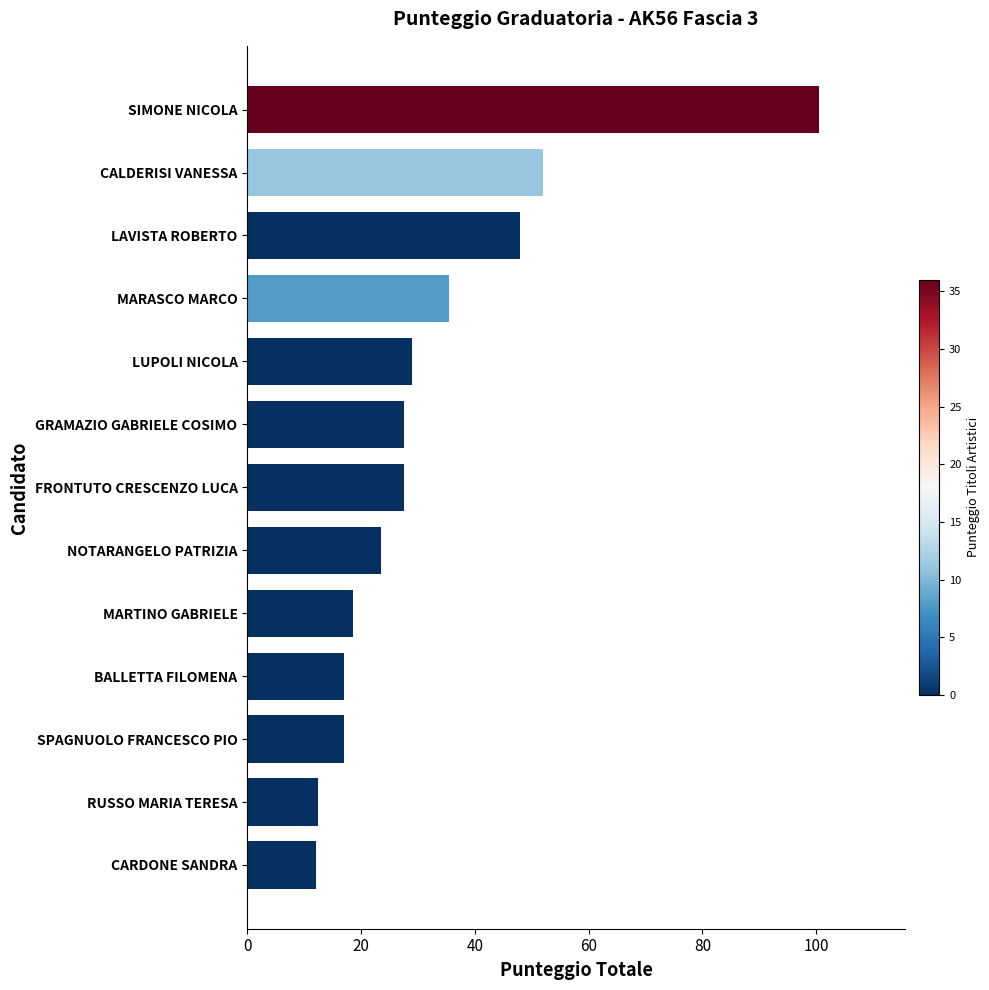

Reading bottom to top, transcribe all the data shown in this chart.

12.0	12.5	17.0	17.0	18.5	23.5	27.5	27.5	29.0	35.5	48.0	52.0	100.5